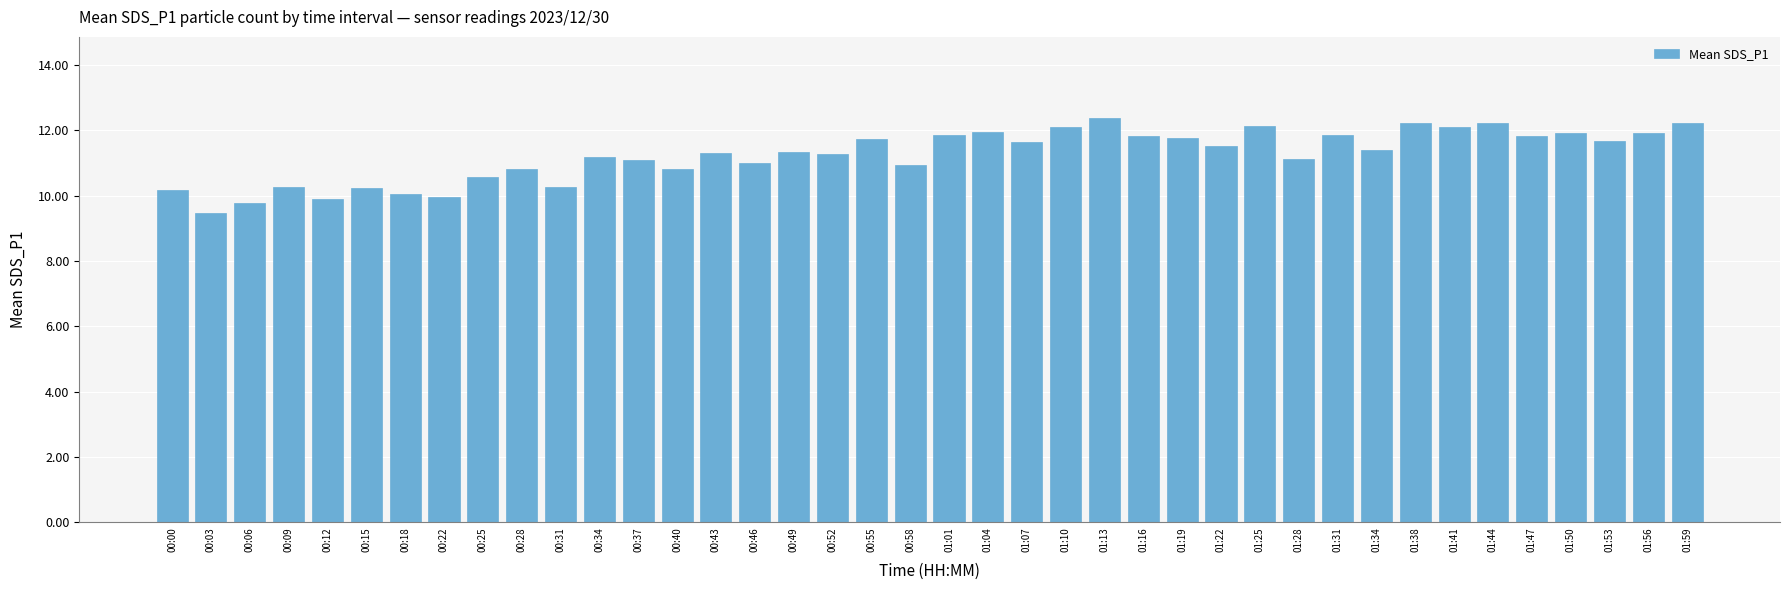

The chart shows a value of 11.8 at 01:16. True or false?

True